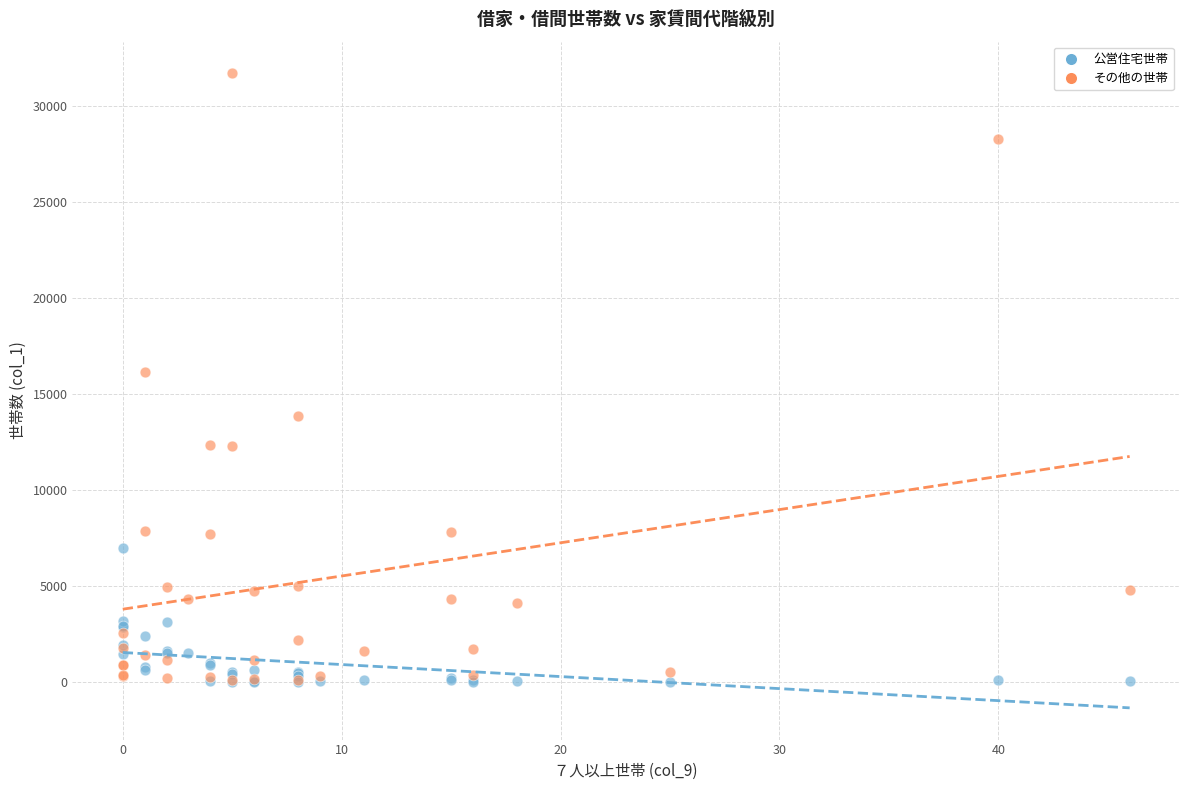

Which series has the widest spread of Y values?

その他の世帯